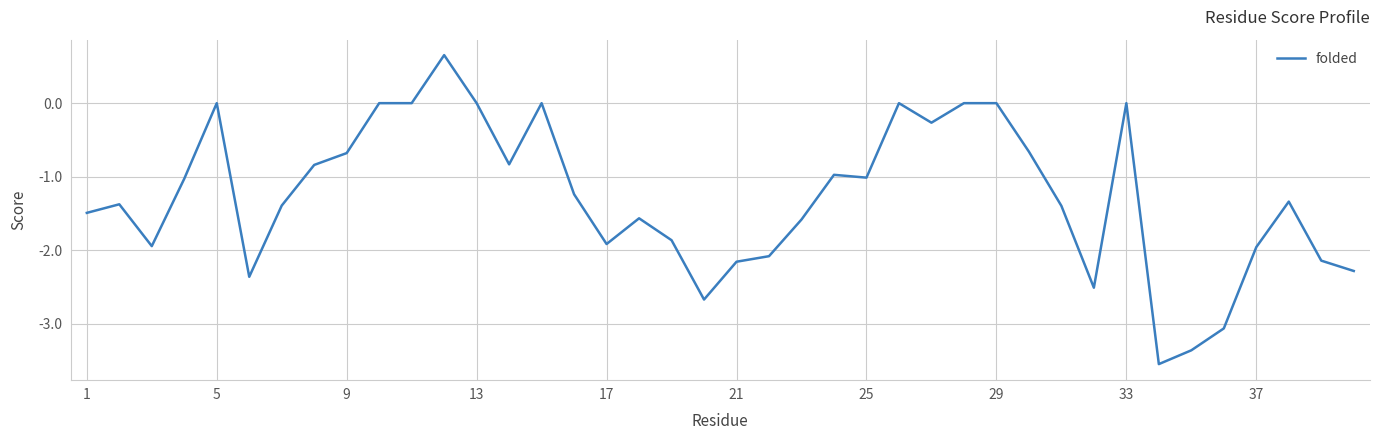

What is the difference between the maximum and minimum values?

4.2